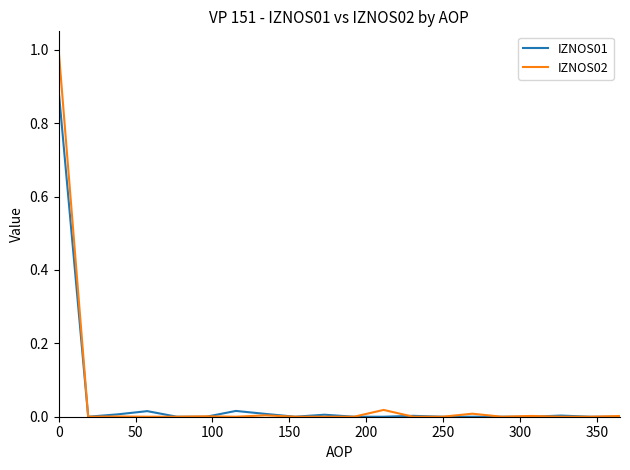

What is the maximum value for IZNOS02?

1.0